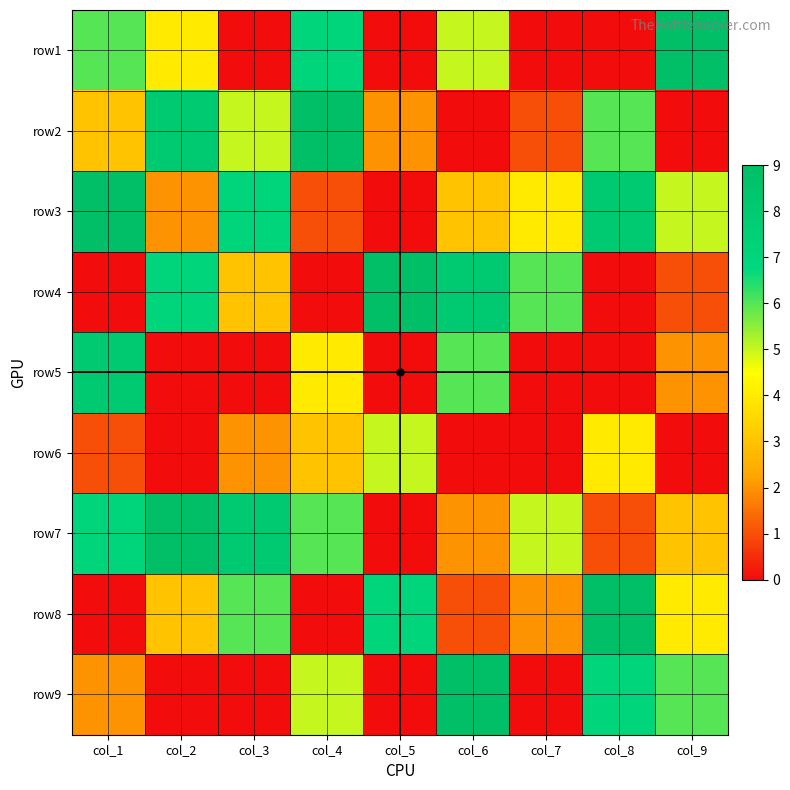

Reading left to right, transcribe all the data shown in this chart.

row1: col_1=6	col_2=4	col_3=0	col_4=7	col_5=0	col_6=5	col_7=0	col_8=0	col_9=9
row2: col_1=3	col_2=8	col_3=5	col_4=9	col_5=2	col_6=0	col_7=1	col_8=6	col_9=0
row3: col_1=9	col_2=2	col_3=7	col_4=1	col_5=0	col_6=3	col_7=4	col_8=8	col_9=5
row4: col_1=0	col_2=7	col_3=3	col_4=0	col_5=9	col_6=8	col_7=6	col_8=0	col_9=1
row5: col_1=8	col_2=0	col_3=0	col_4=4	col_5=0	col_6=6	col_7=0	col_8=0	col_9=2
row6: col_1=1	col_2=0	col_3=2	col_4=3	col_5=5	col_6=0	col_7=0	col_8=4	col_9=0
row7: col_1=7	col_2=9	col_3=8	col_4=6	col_5=0	col_6=2	col_7=5	col_8=1	col_9=3
row8: col_1=0	col_2=3	col_3=6	col_4=0	col_5=7	col_6=1	col_7=2	col_8=9	col_9=4
row9: col_1=2	col_2=0	col_3=0	col_4=5	col_5=0	col_6=9	col_7=0	col_8=7	col_9=6